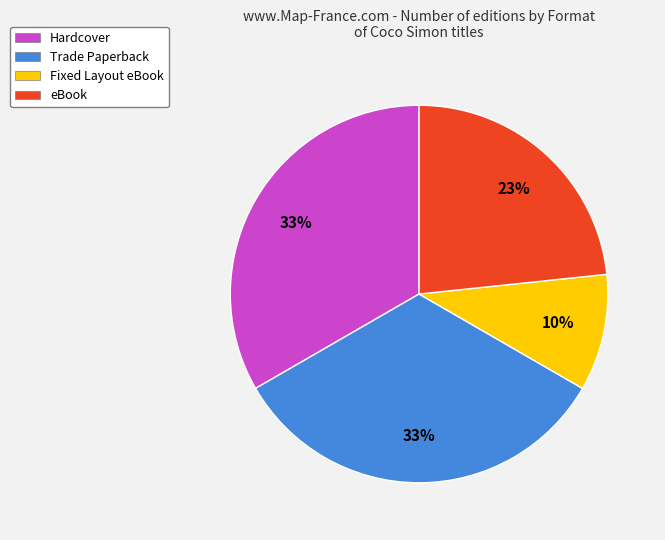

Which has a higher value, eBook or Trade Paperback?

Trade Paperback